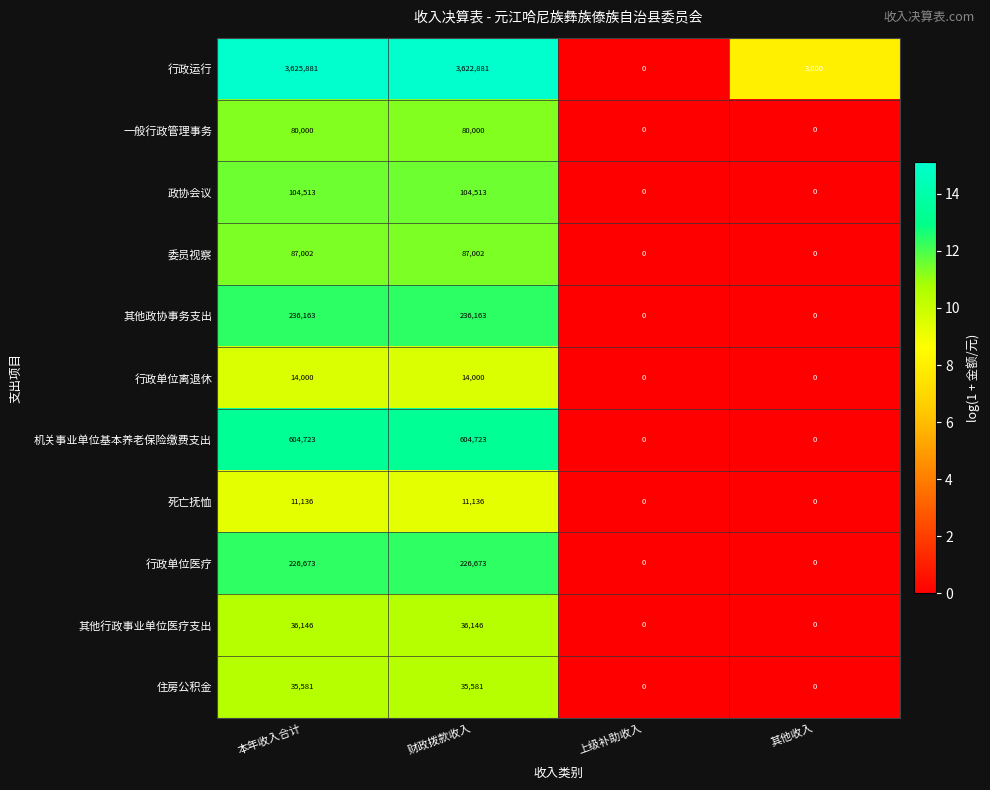

How many series are shown in this chart?

11